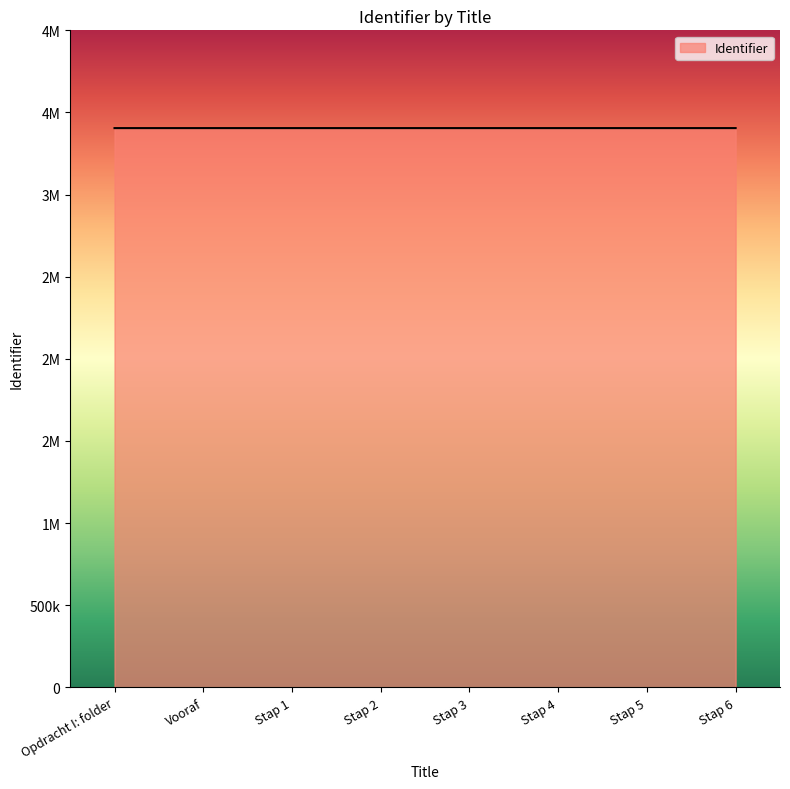

Which label corresponds to the largest value in the chart?

Stap 6